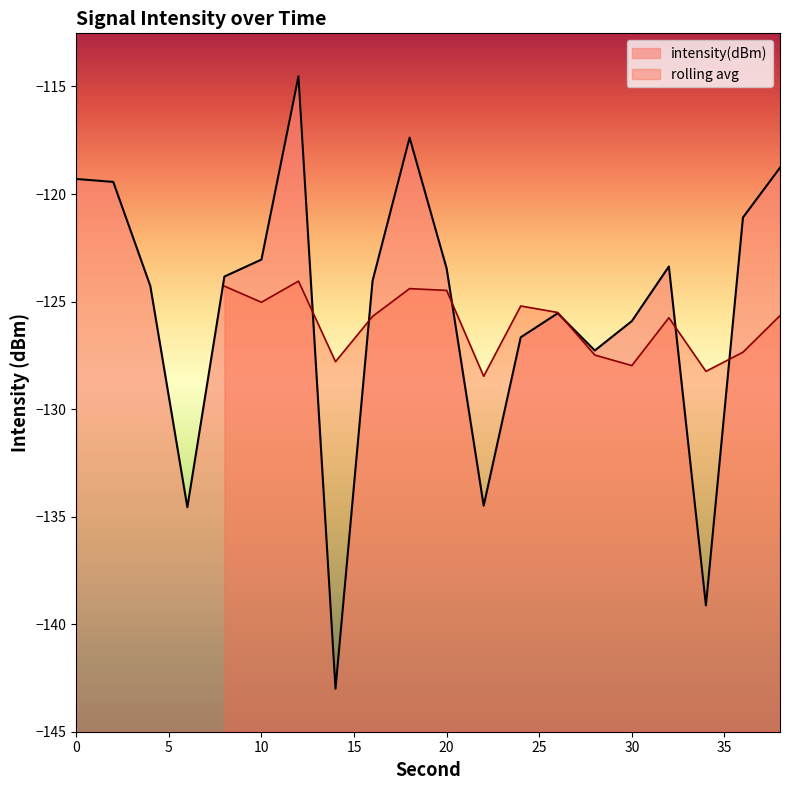

List the labels in order of value, smallest first.

14, 34, 6, 22, 28, 24, 30, 26, 4, 16, 8, 20, 32, 10, 36, 2, 0, 38, 18, 12